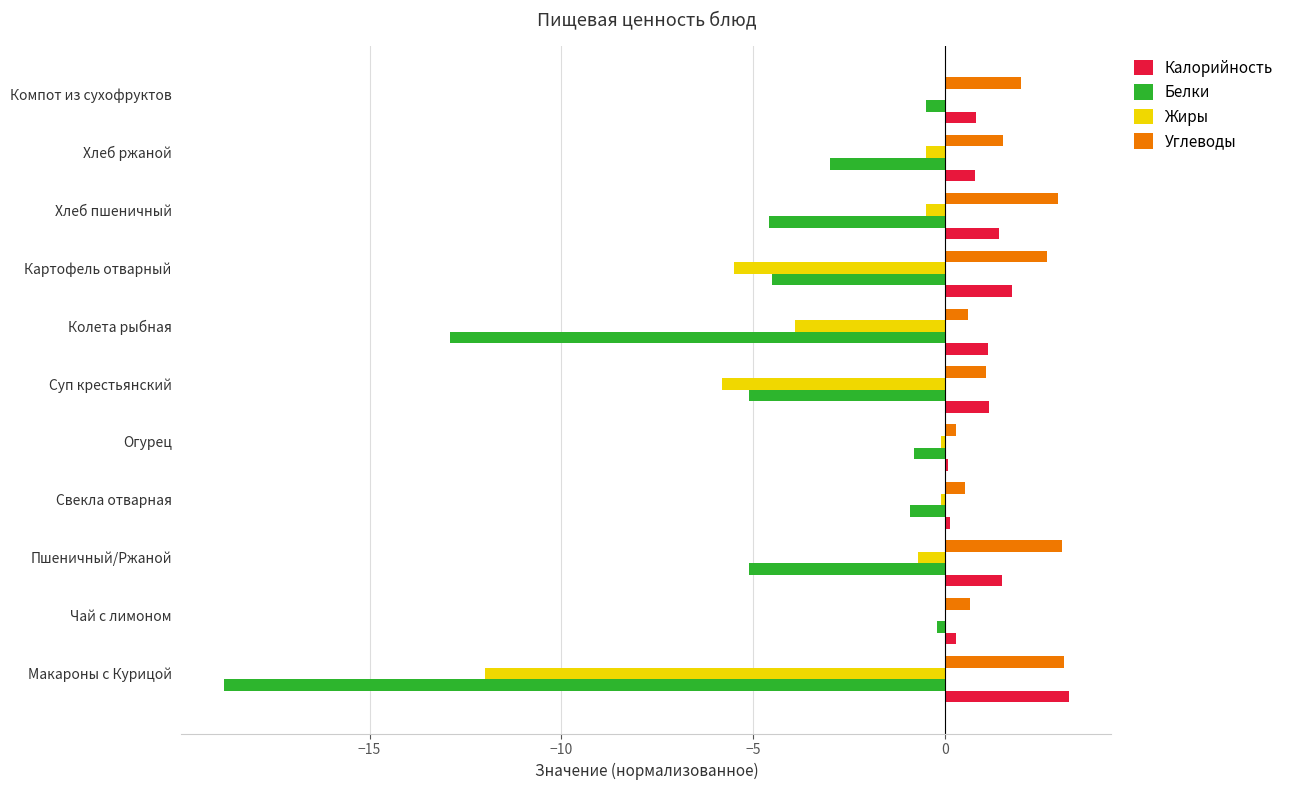

What is the greatest value displayed?

3.2